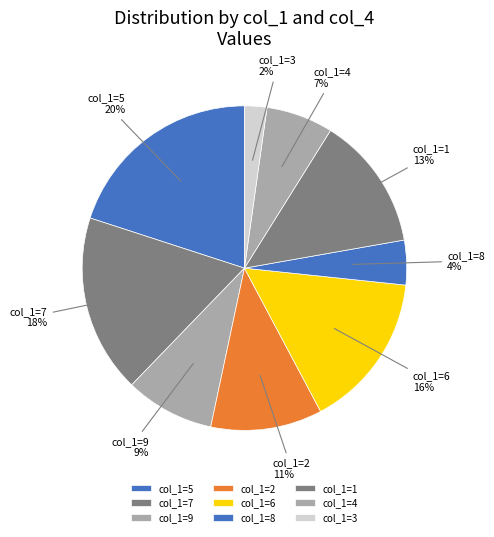

To the nearest percent, what is the difference between the largest and smallest slice percentages?

18%